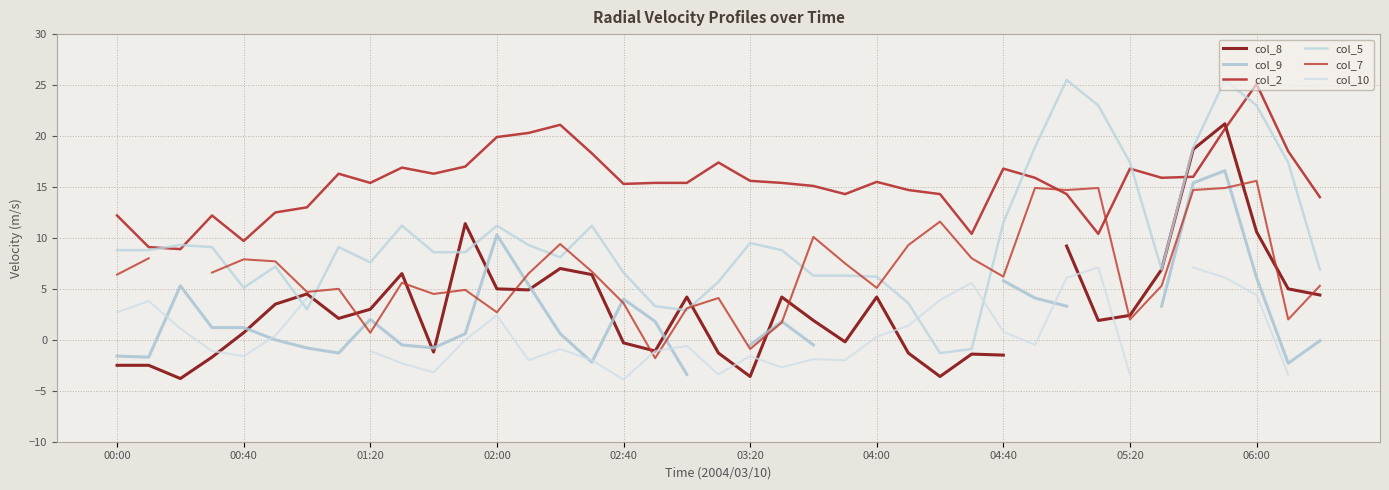

At which category is the sum across all series the highest?

35